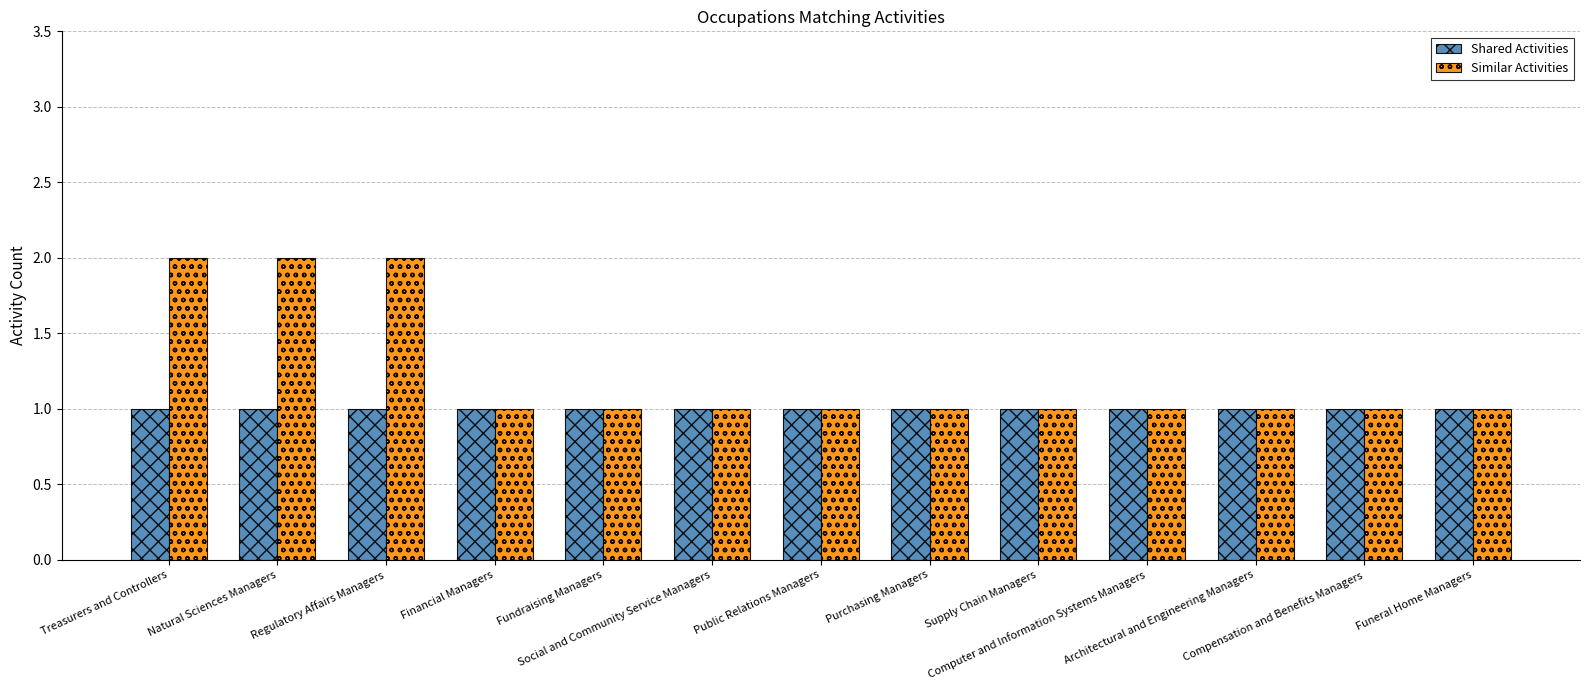

What is the label of the 4th bar from the right?

Computer and Information Systems Managers